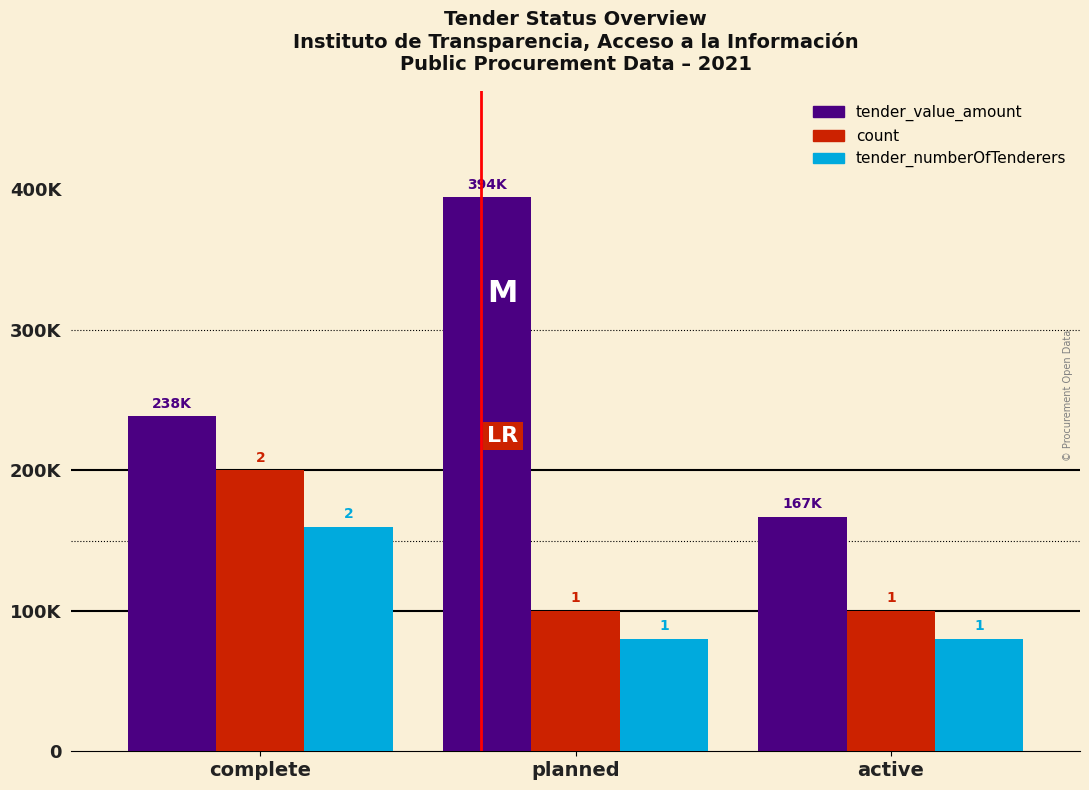

At which category does the chart reach its minimum across all series?

planned